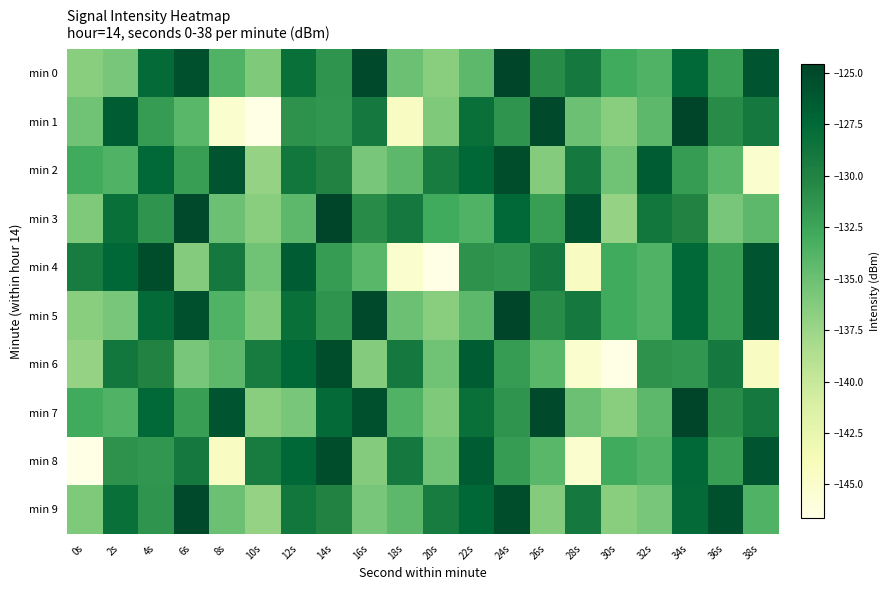

What is the total value across all series at 32s?

-1324.9